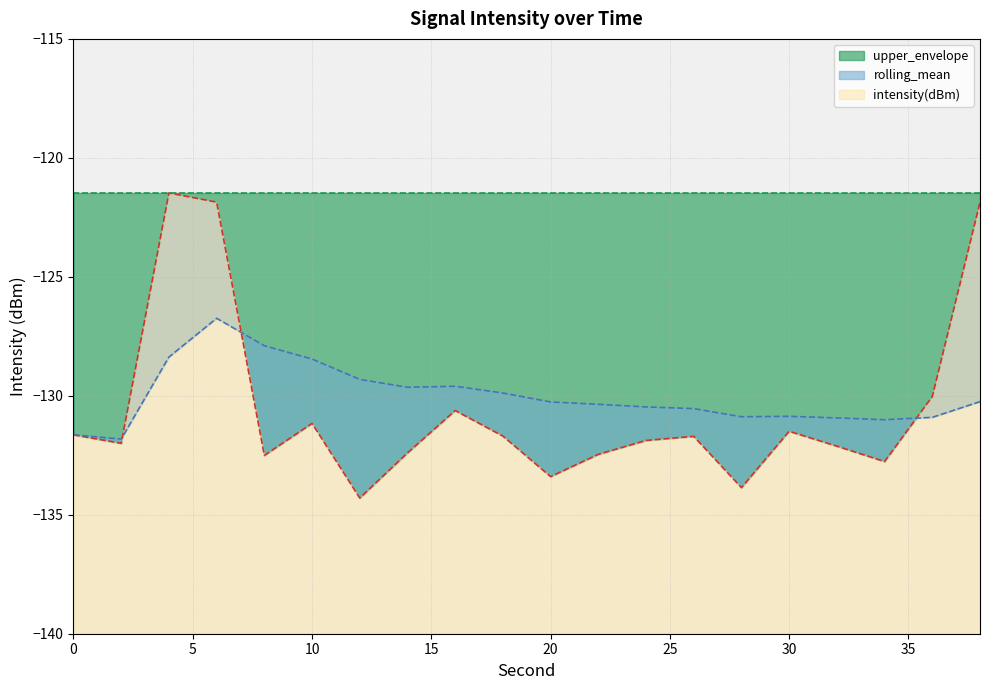

True or false: intensity(dBm) and rolling_mean cross at least once.

True